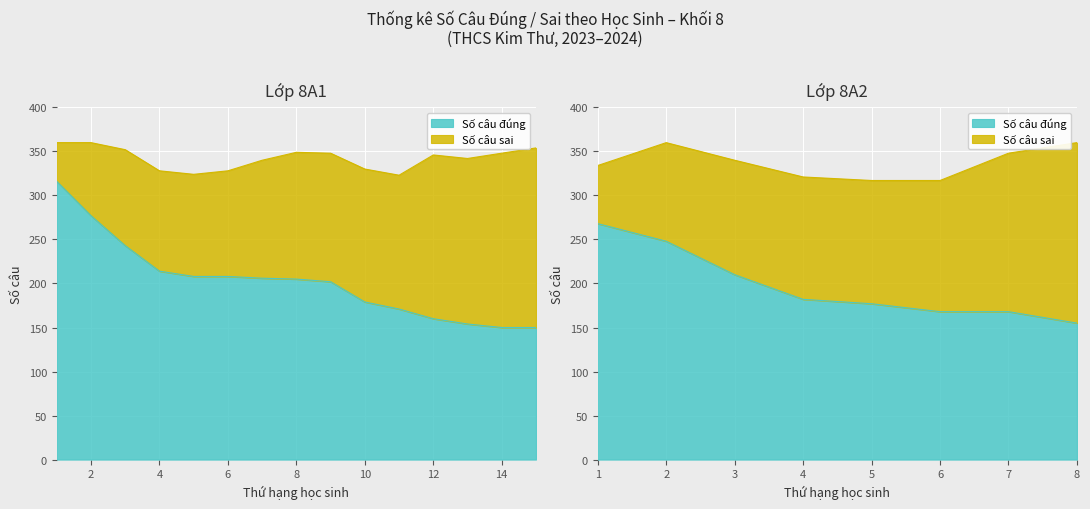

List the series in order of their peak value, lowest first.

Số câu sai, Số câu đúng